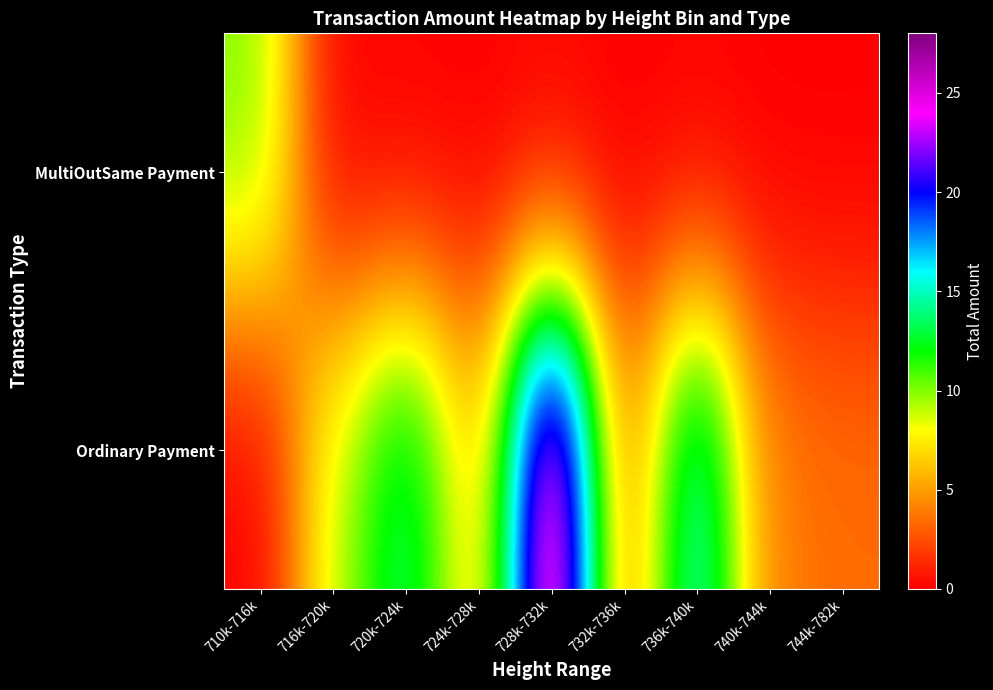

Reading left to right, transcribe all the data shown in this chart.

Ordinary Payment: 710k-716k=0.0	716k-720k=9.0	720k-724k=14.0	724k-728k=6.0	728k-732k=28.0	732k-736k=4.0	736k-740k=16.0	740k-744k=4.0	744k-782k=3.5
MultiOutSame Payment: 710k-716k=10.0	716k-720k=0.0	720k-724k=0.0	724k-728k=0.0	728k-732k=0.0	732k-736k=0.0	736k-740k=0.0	740k-744k=0.0	744k-782k=0.0